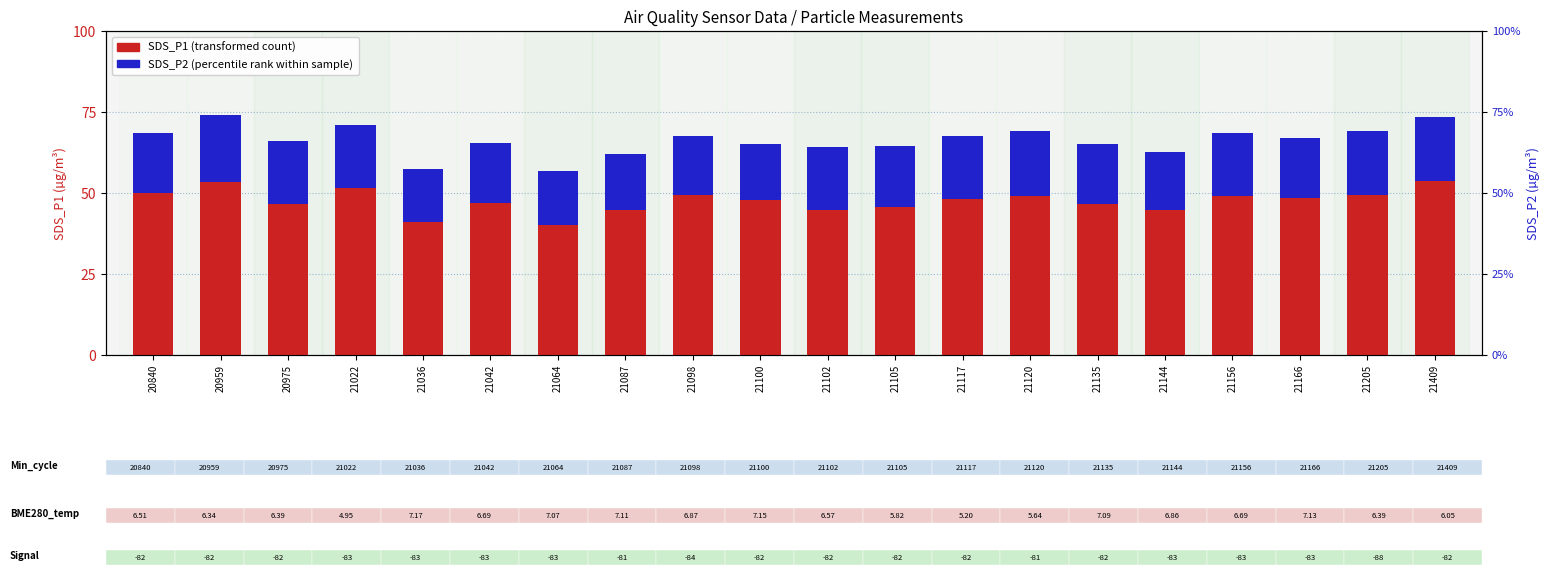

Where does the SDS_P1 (transformed count) series first go above 48?

20840